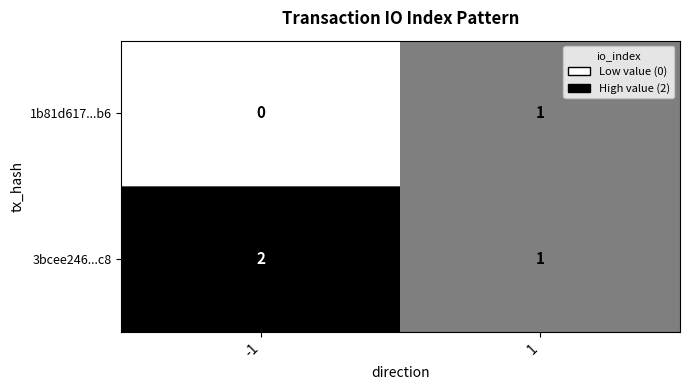

Reading left to right, transcribe all the data shown in this chart.

1b81d617...b6: 0	1
3bcee246...c8: 2	1